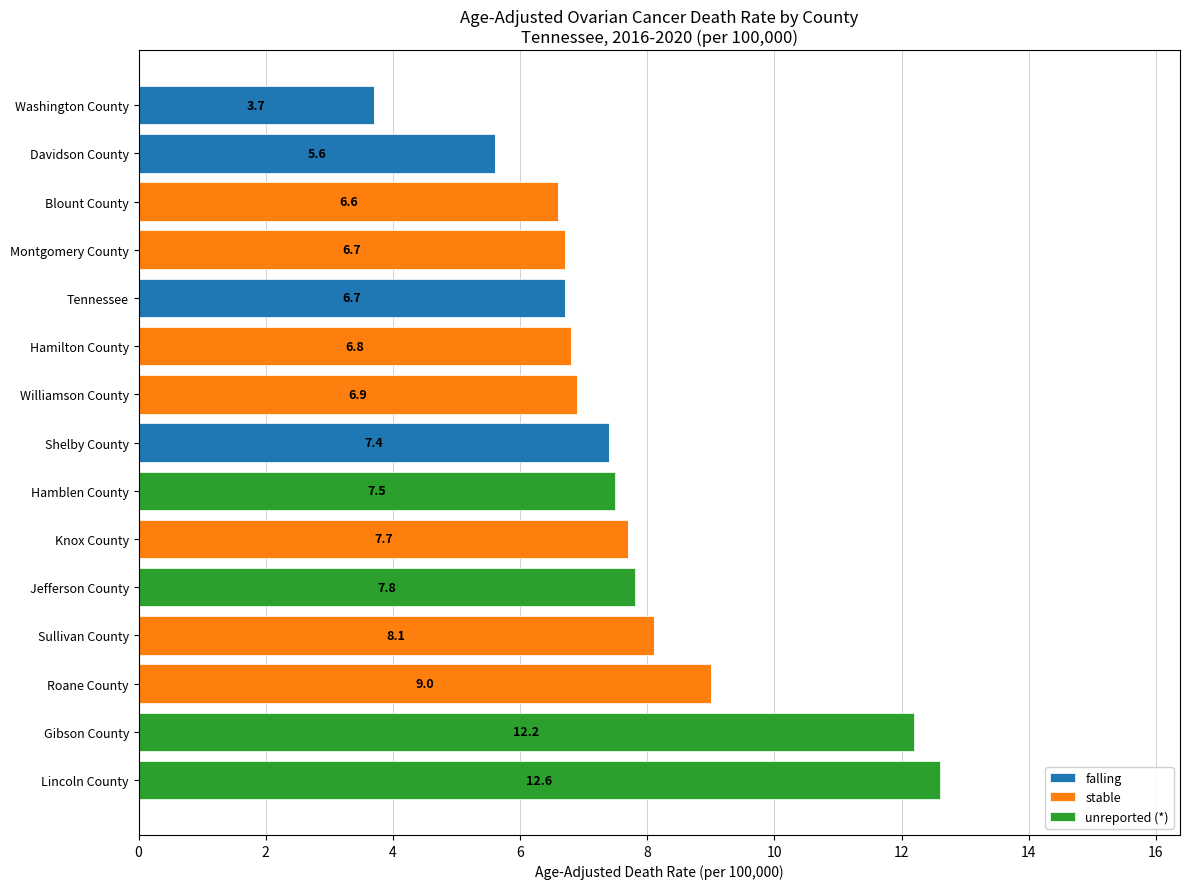

What are all the series names shown in the legend?

falling, stable, unreported (*)